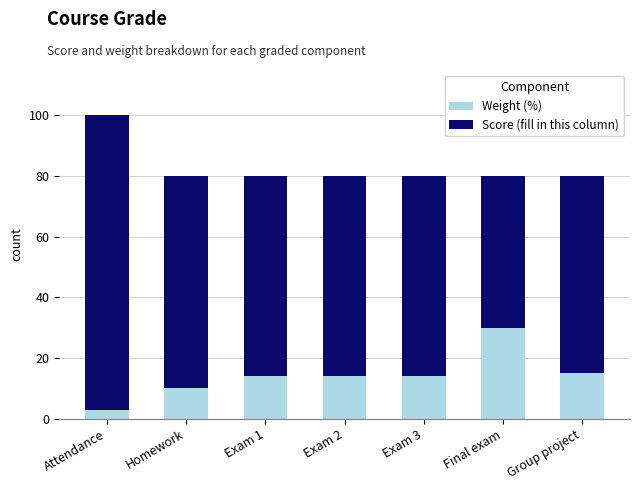

Are the bars horizontal?

No